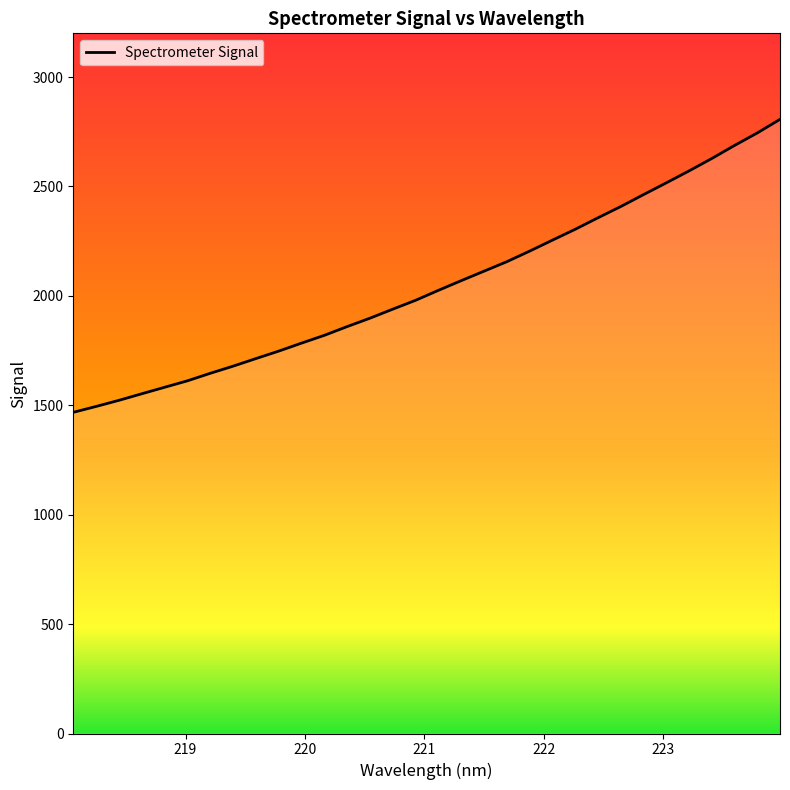

What is the difference between the maximum and minimum values?

1339.0